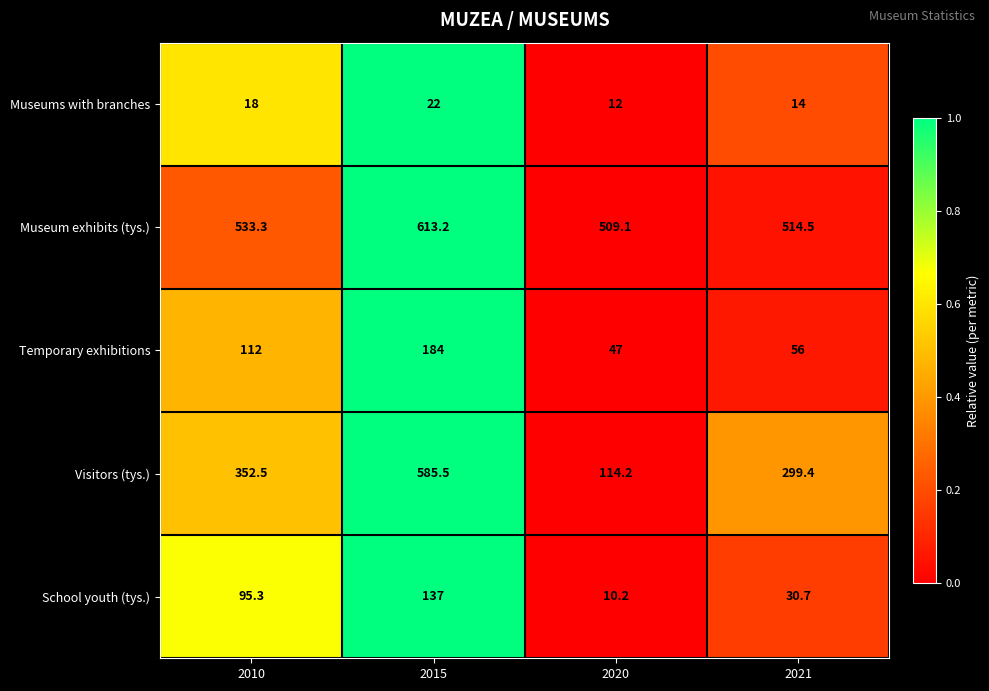

At how many categories does at least one series exceed 176?

4